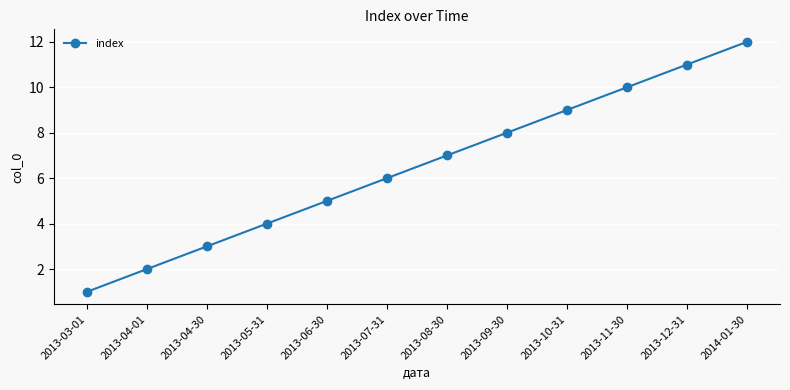

What is the label of the 2nd point from the left?

2013-04-01